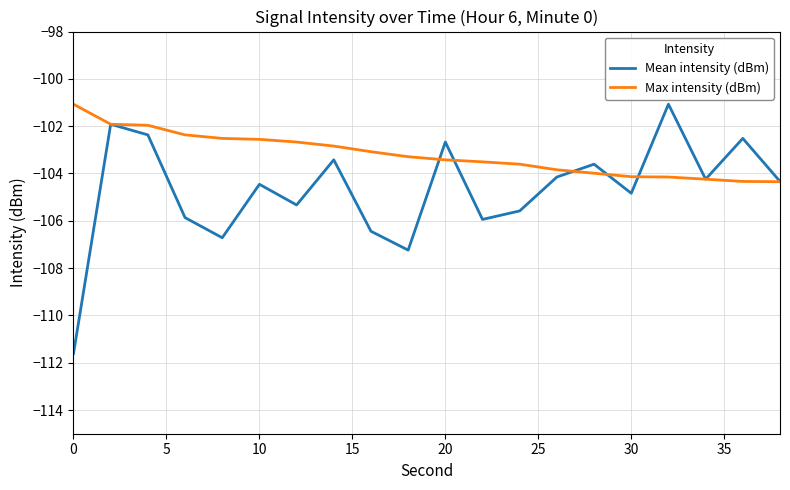

How many lines are shown in the chart?

2